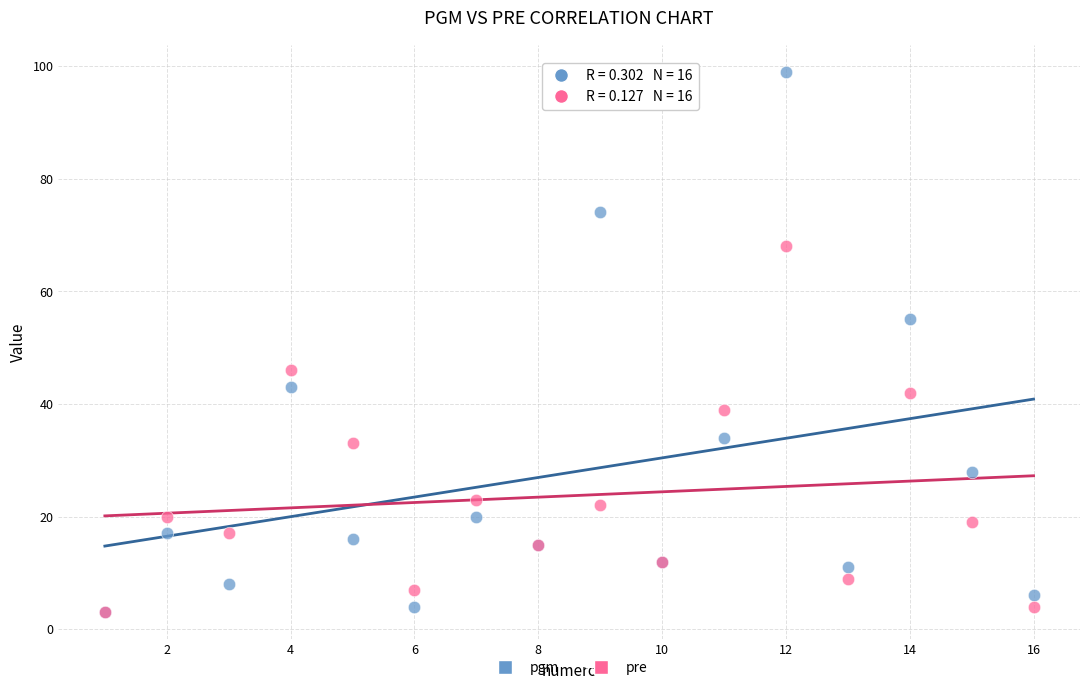

What are all the series names shown in the legend?

pgm, pre